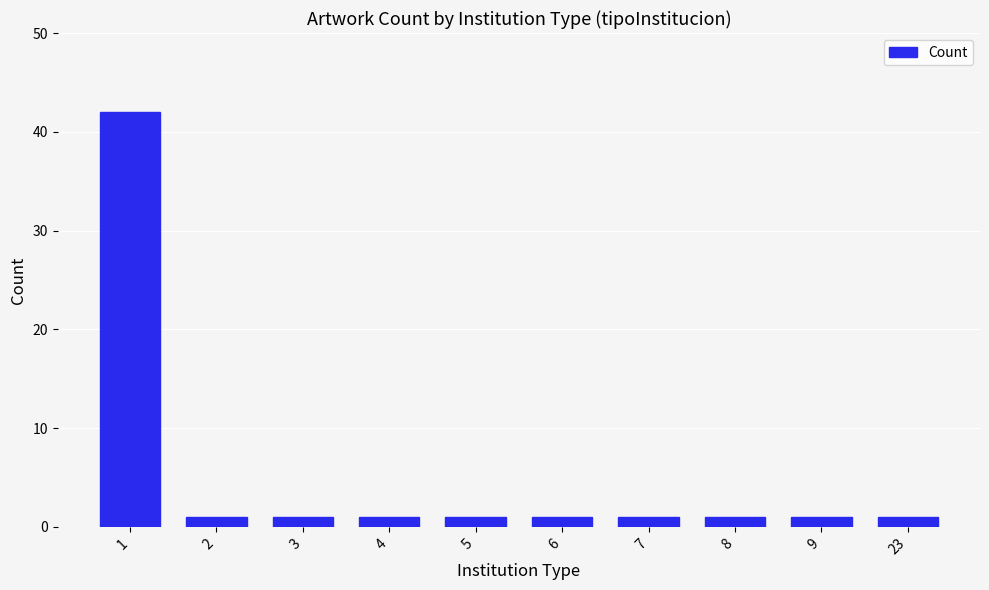

Reading left to right, transcribe all the data shown in this chart.

42	1	1	1	1	1	1	1	1	1